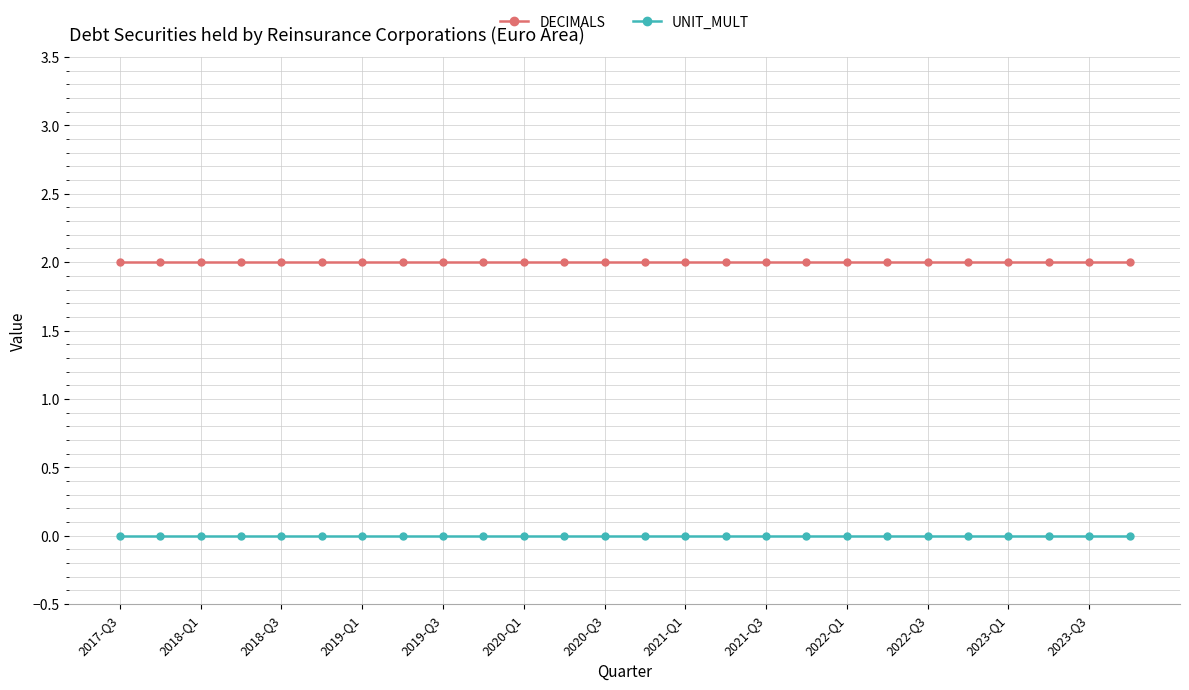

What is the value of the DECIMALS point at the 26th from the left?

2